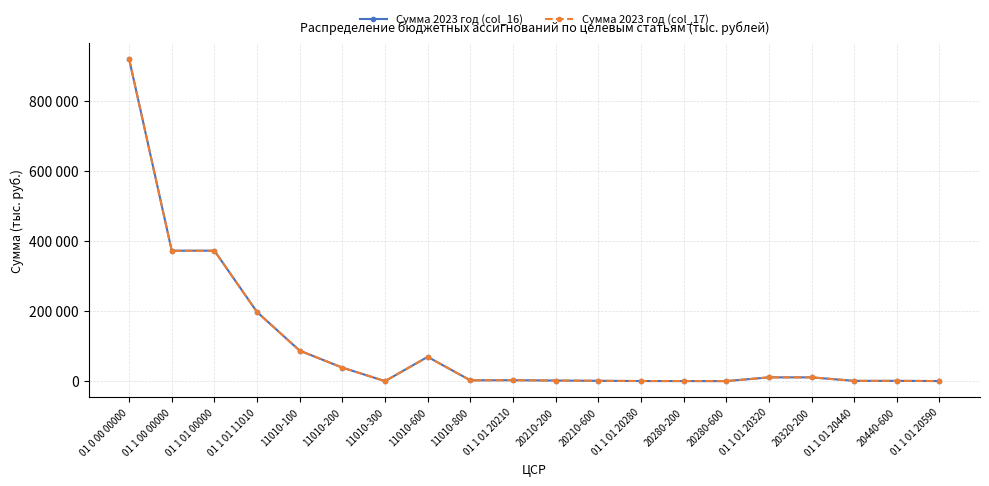

Is it true that Сумма 2023 год (col_17) equals 69059.7 at 11010-600?

True